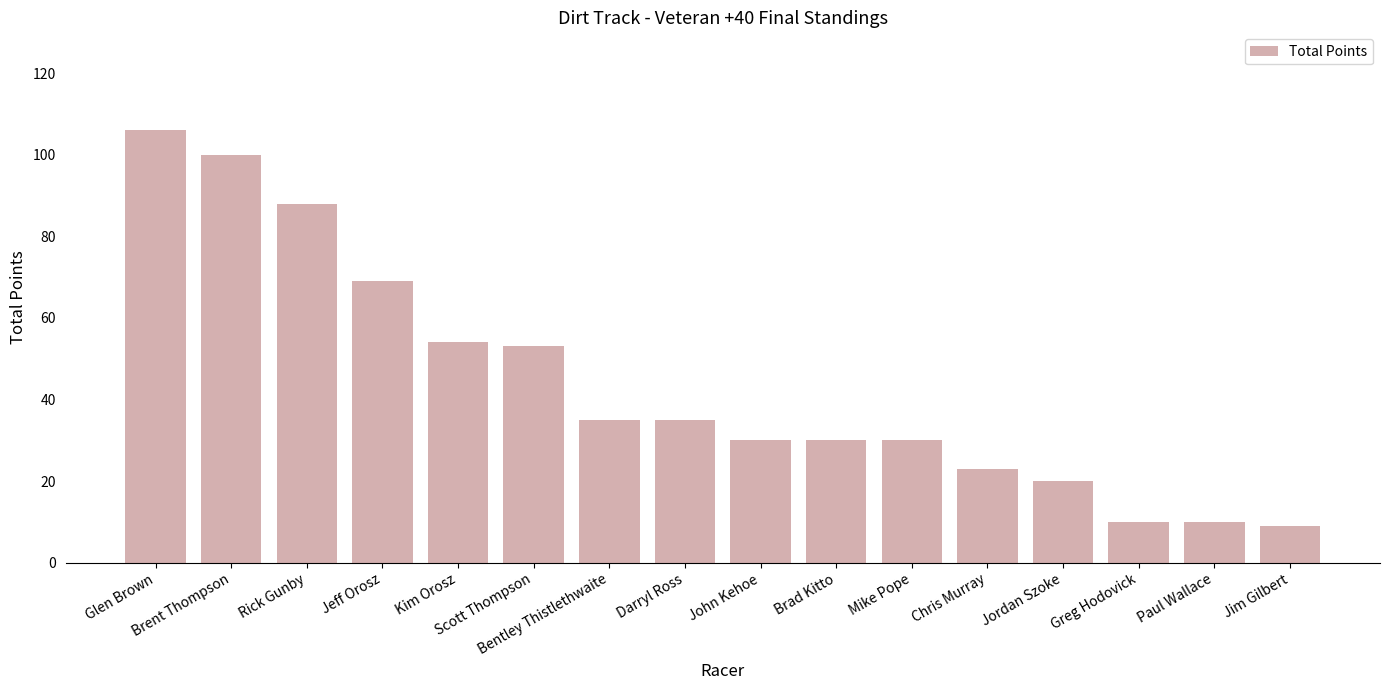

What is the greatest value displayed?

106